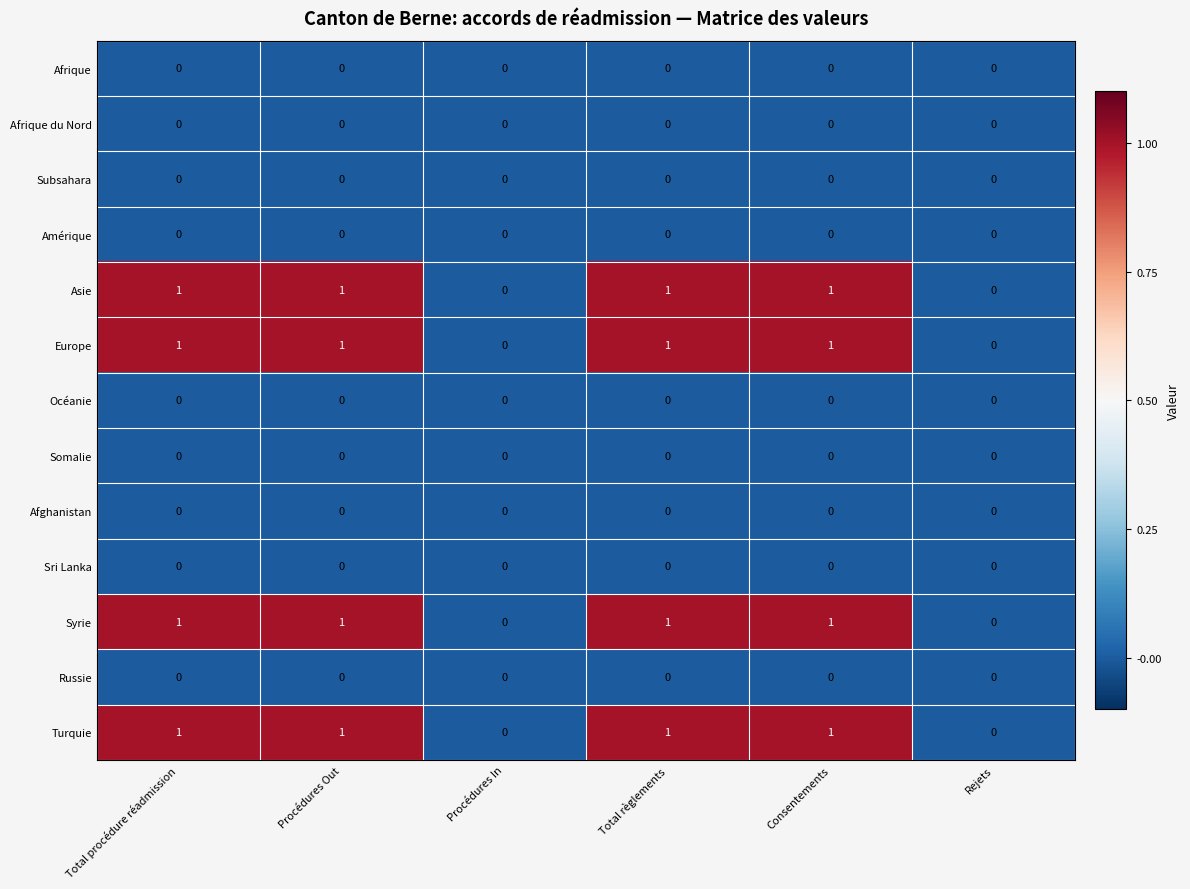

The Océanie series shows 0 at Total règlements. True or false?

True